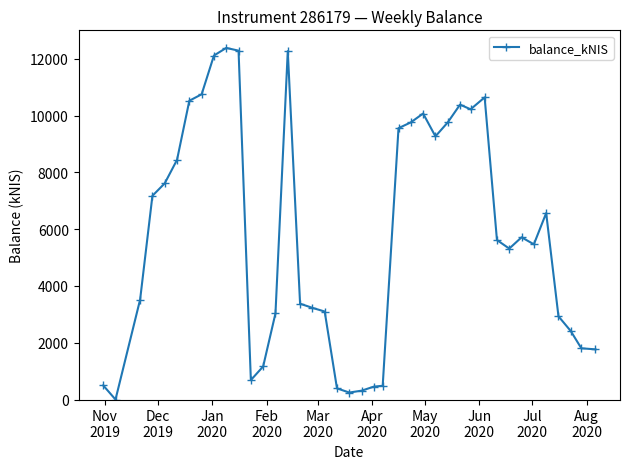

What is the value of the 17th point from the left?

3229.5